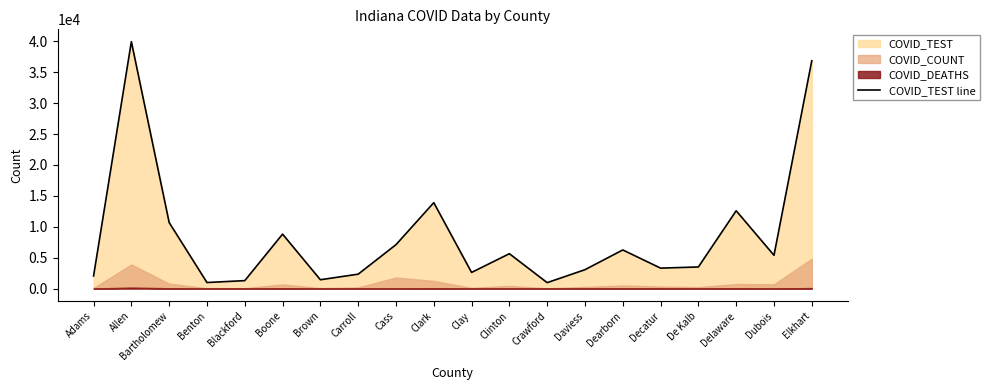

How many points are lower than both their immediate neighbors (excluding endpoints)?

6